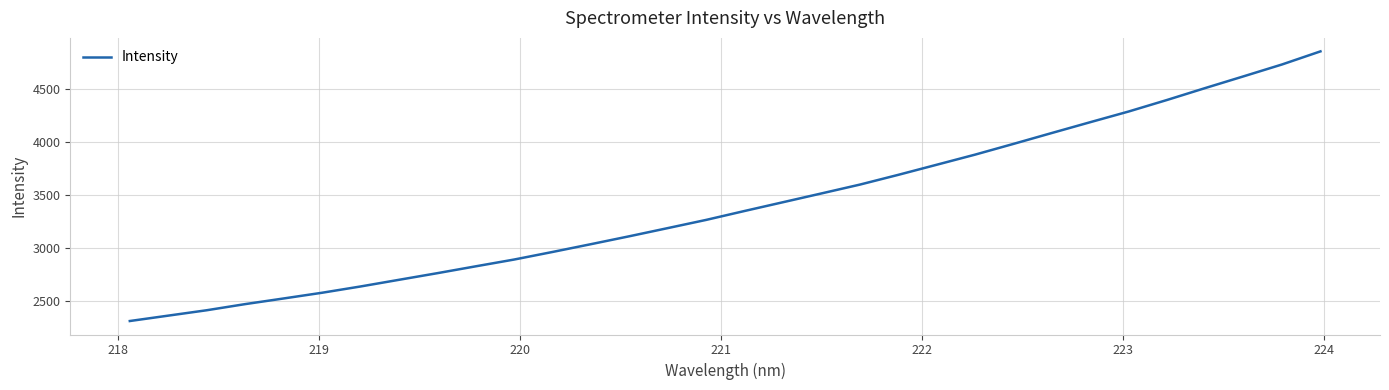

What is the greatest value displayed?

4852.6